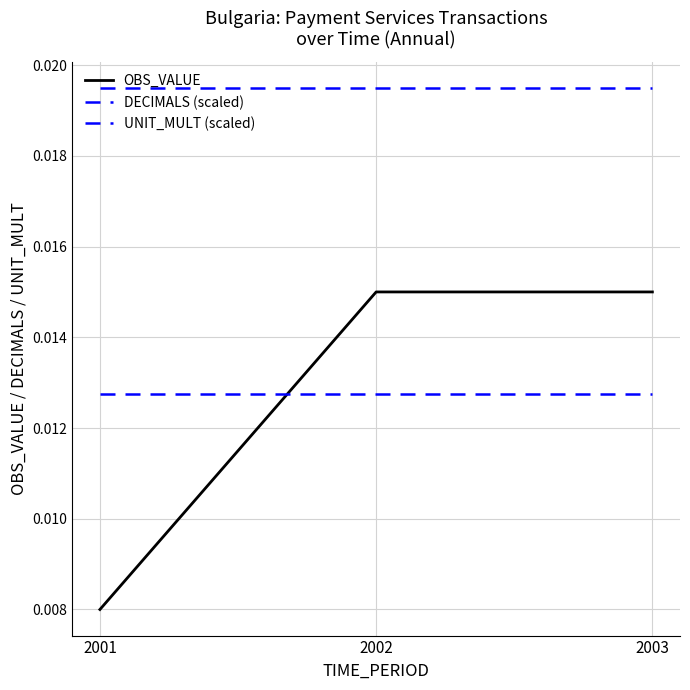

Is it true that DECIMALS (scaled) equals 0.0 at 2002?

True